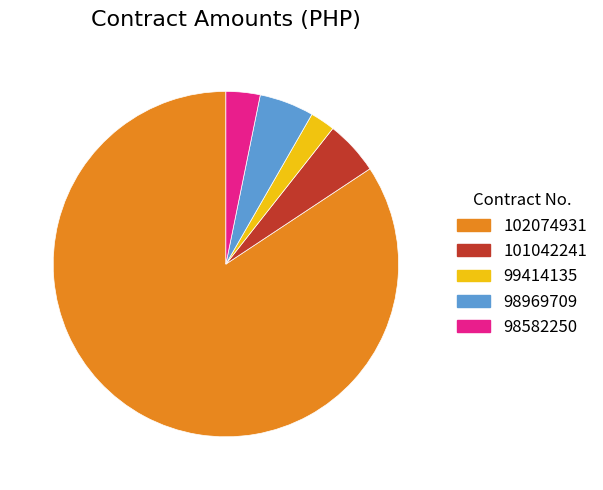

What is the majority slice?

102074931